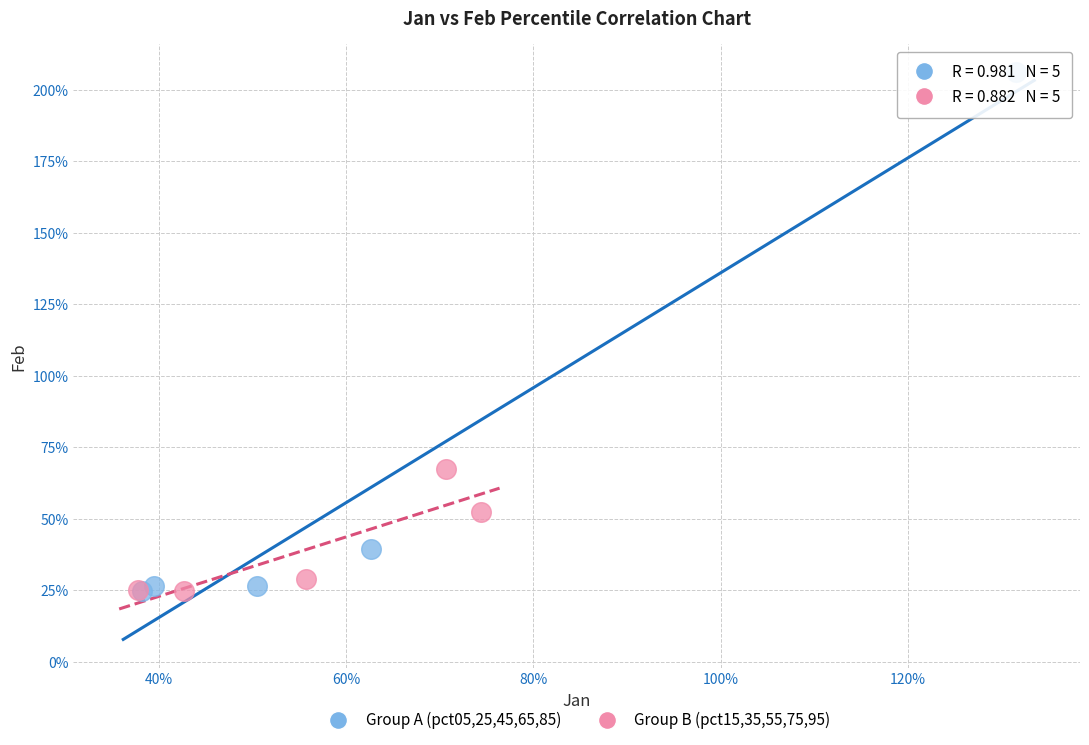

Which series reaches the maximum Y coordinate?

Group A (pct05,25,45,65,85)